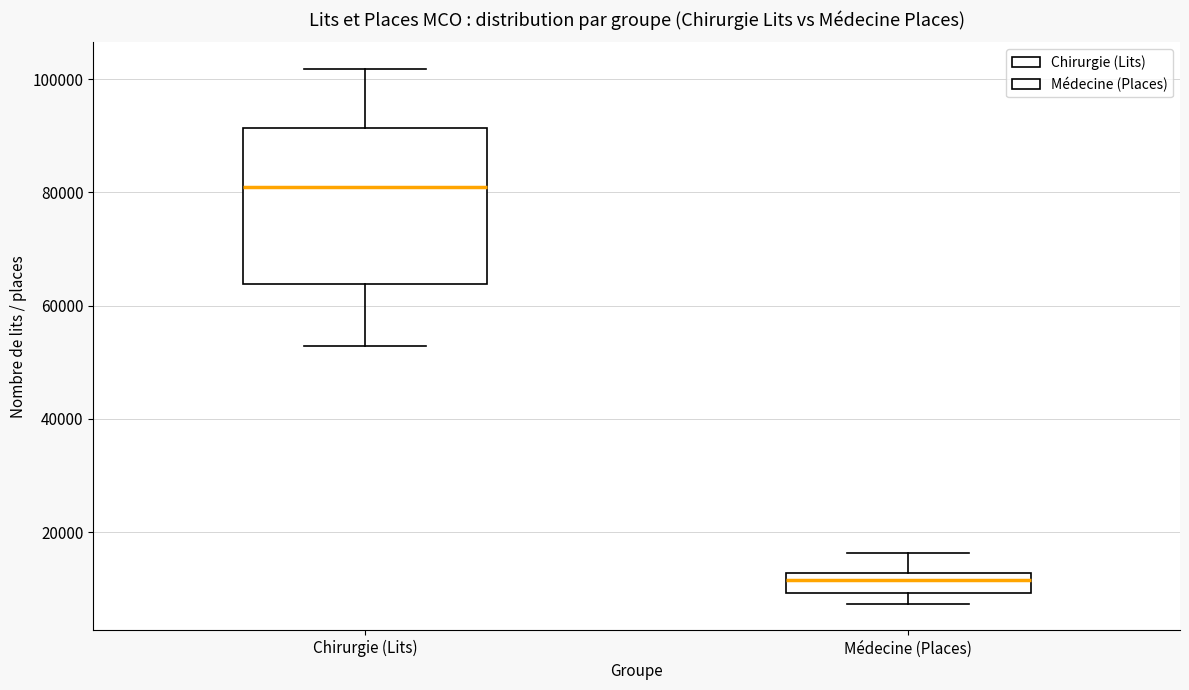

Which box's median line is the highest?

Chirurgie (Lits)